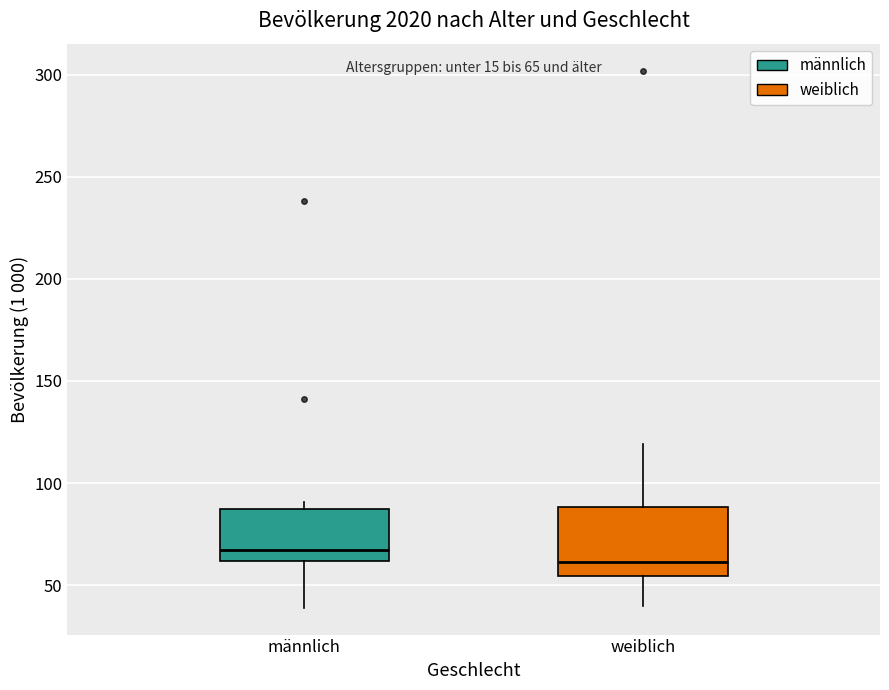

Which box is the tallest, from its lower edge to its upper edge?

weiblich